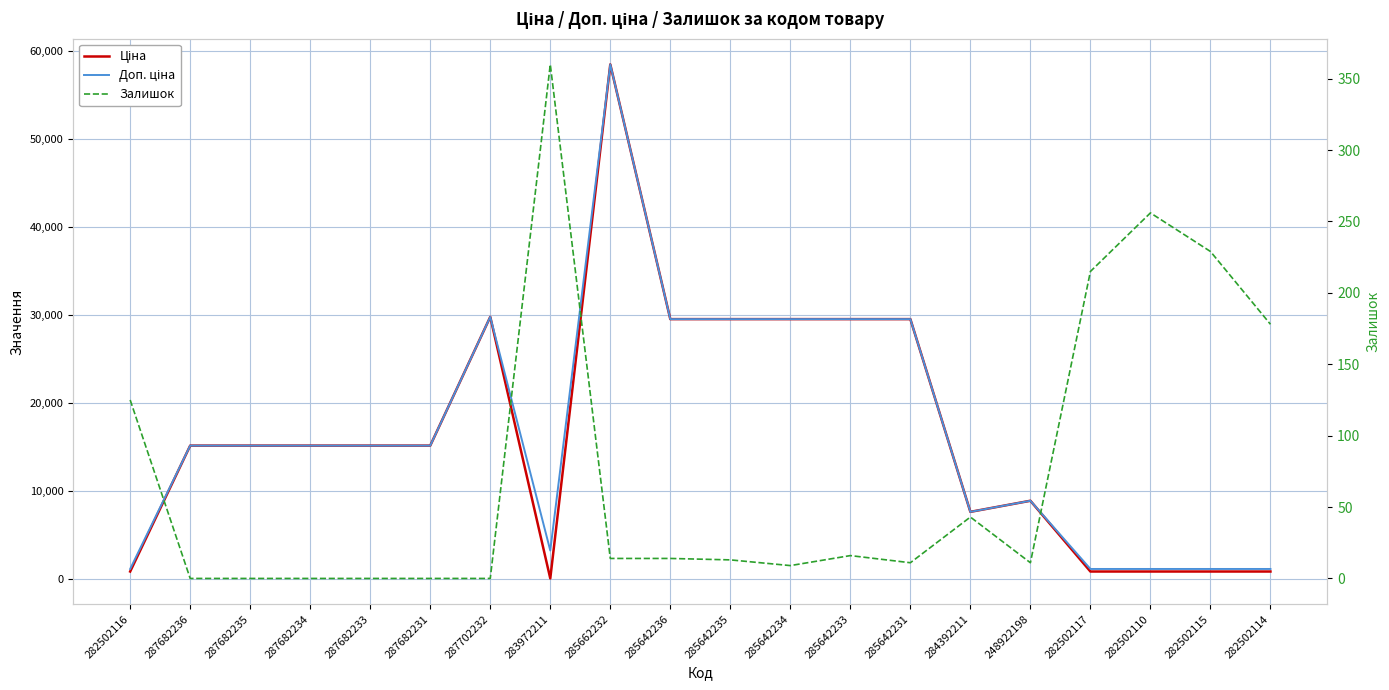

Reading left to right, transcribe all the data shown in this chart.

Ціна: 282502116=818.5	287682236=15120.0	287682235=15120.0	287682234=15120.0	287682233=15120.0	287682231=15120.0	287702232=29747.2	283972211=32.0	285662232=58426.5	285642236=29491.5	285642235=29491.5	285642234=29491.5	285642233=29491.5	285642231=29491.5	284392211=7596.5	248922198=8856.7	282502117=818.5	282502110=818.5	282502115=818.5	282502114=818.5
Доп. ціна: 282502116=1109.2	287682236=15120.0	287682235=15120.0	287682234=15120.0	287682233=15120.0	287682231=15120.0	287702232=29747.2	283972211=3205.0	285662232=58426.5	285642236=29491.5	285642235=29491.5	285642234=29491.5	285642233=29491.5	285642231=29491.5	284392211=7596.5	248922198=8856.7	282502117=1109.2	282502110=1109.2	282502115=1109.2	282502114=1109.2
Залишок: 282502116=125.0	287682236=0.0	287682235=0.0	287682234=0.0	287682233=0.0	287682231=0.0	287702232=0.0	283972211=360.0	285662232=14.0	285642236=14.0	285642235=13.0	285642234=9.0	285642233=16.0	285642231=11.0	284392211=43.0	248922198=11.0	282502117=215.0	282502110=256.0	282502115=229.0	282502114=178.0